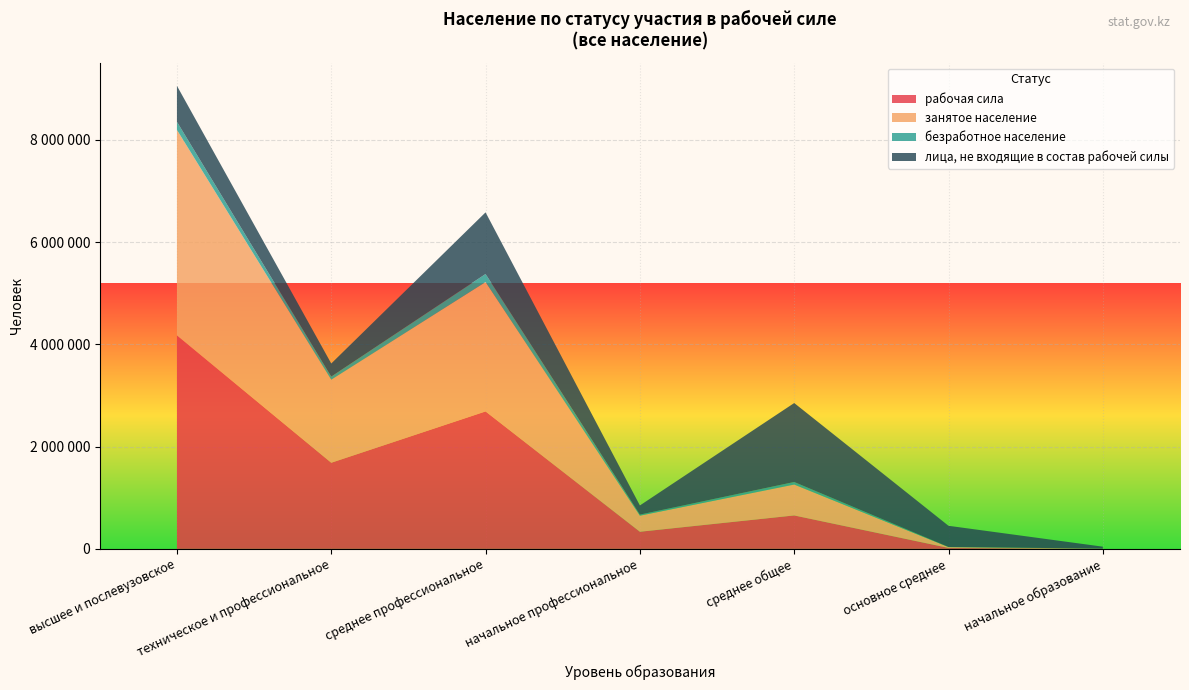

Reading left to right, what are all the values shown in this chart?

рабочая сила: 4175517	1684271	2687529	335026	653997	18582	2621
занятое население: 4016995	1623629	2529972	314359	603375	16294	1433
безработное население: 158522	60642	157557	20667	50622	2288	1188
лица, не входящие в состав рабочей силы: 703377	256164	1204998	179039	1543859	414118	37784